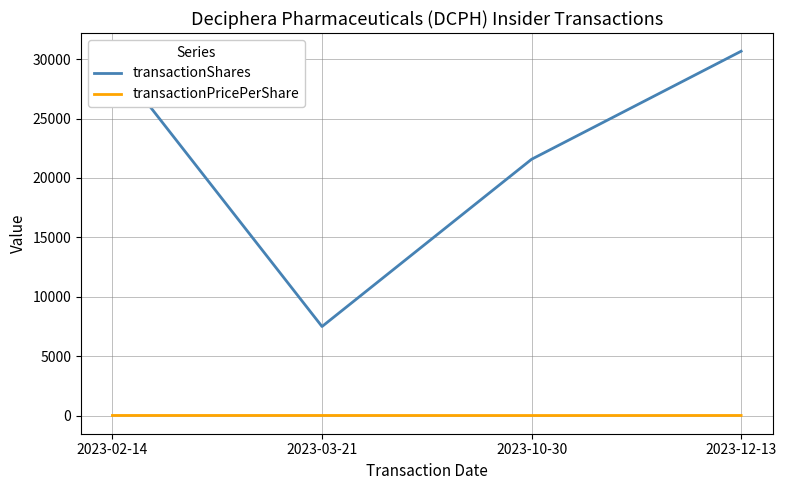

Is this an area chart (filled region under the line)?

No